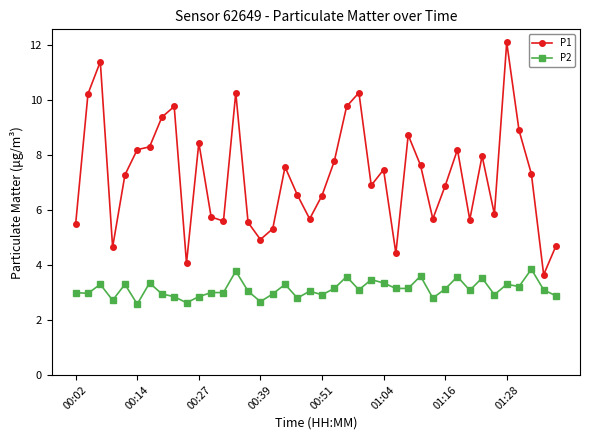

True or false: P2 and P1 cross at least once.

False